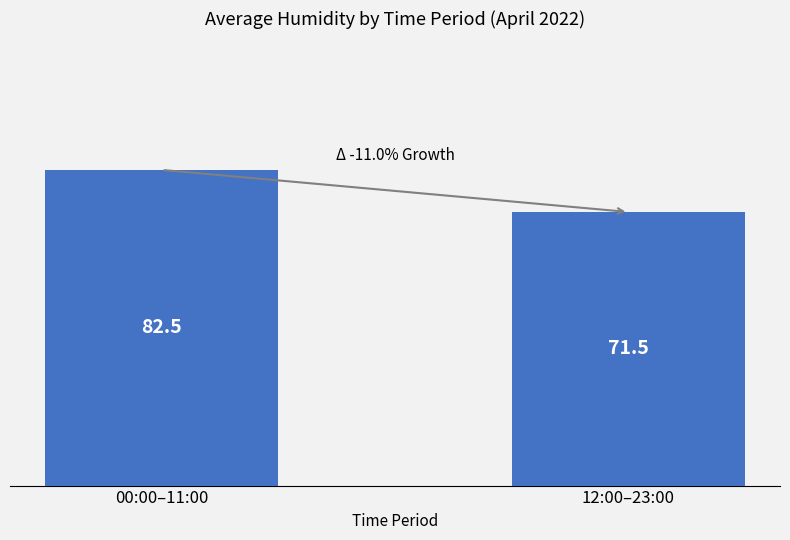

How many bars are there in total?

2